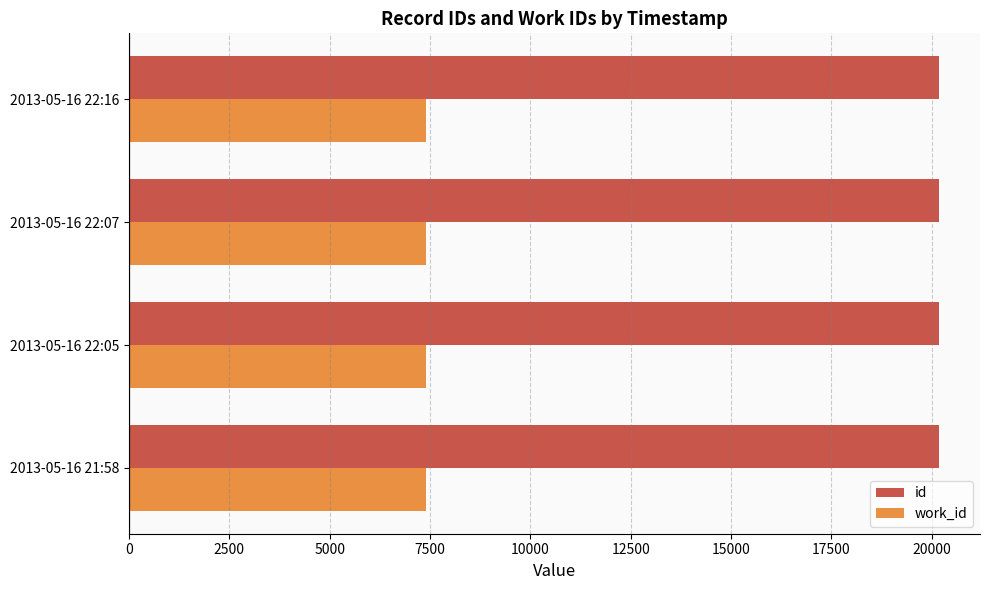

Count the number of categories in the chart.

4